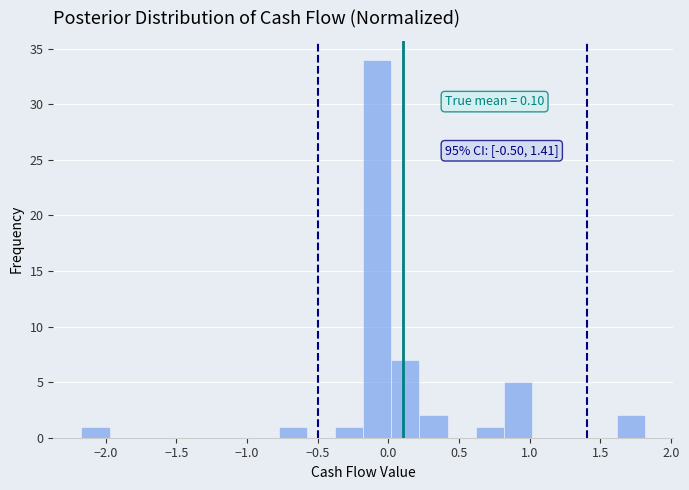

Read against the x-axis, roughly where is the centre of the tallest bar?

-0.10